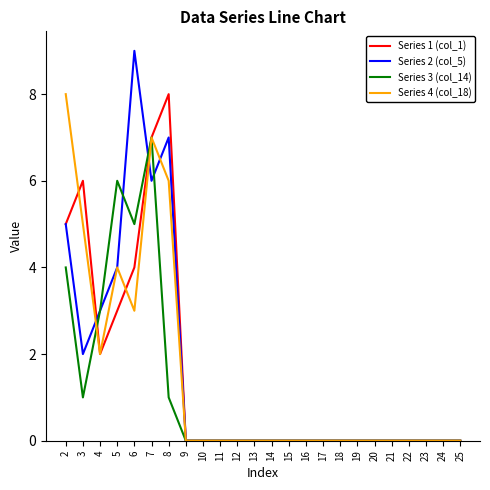

What is the difference between the second highest and minimum values in the Series 3 (col_14) series?

6